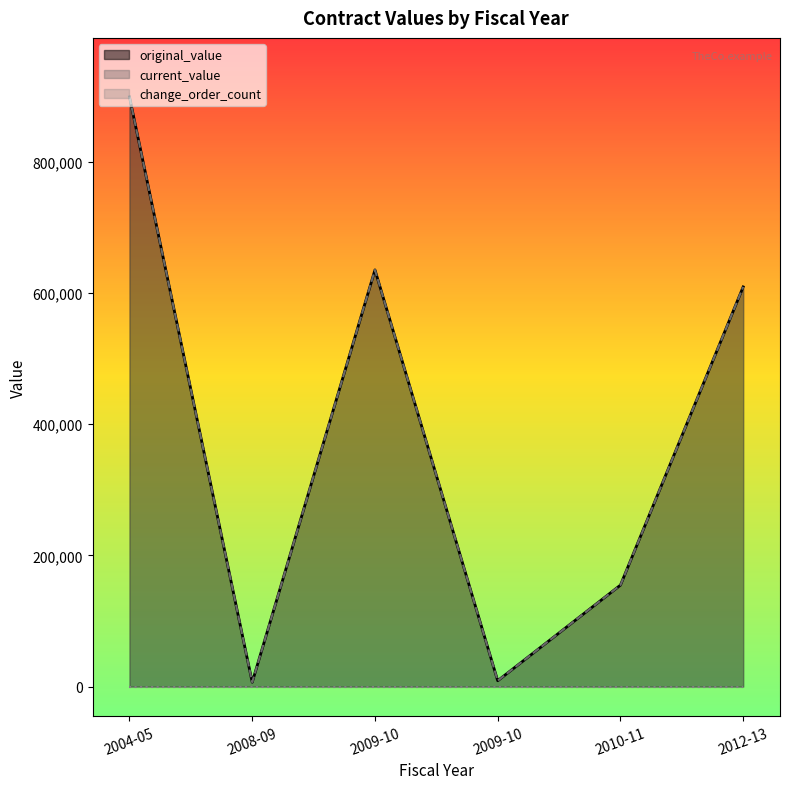

At which category does the chart reach its peak across all series?

2004-05